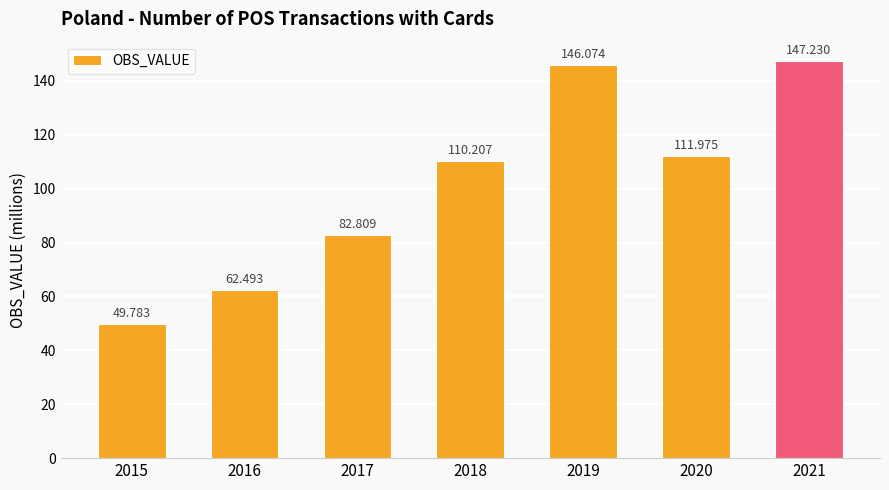

What is the minimum value shown in the chart?

49.8